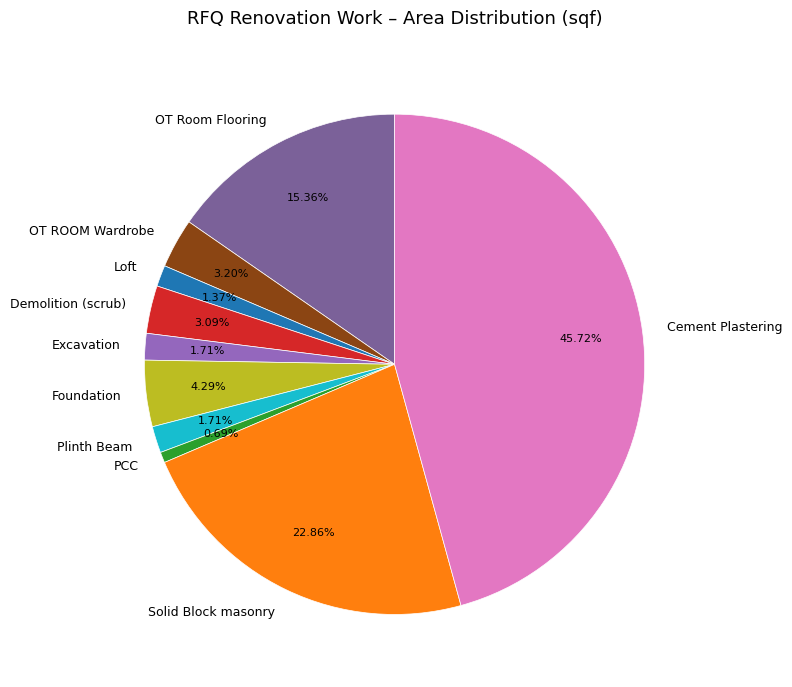

Is the sum of Demolition (scrub) and Solid Block masonry greater than half?

No